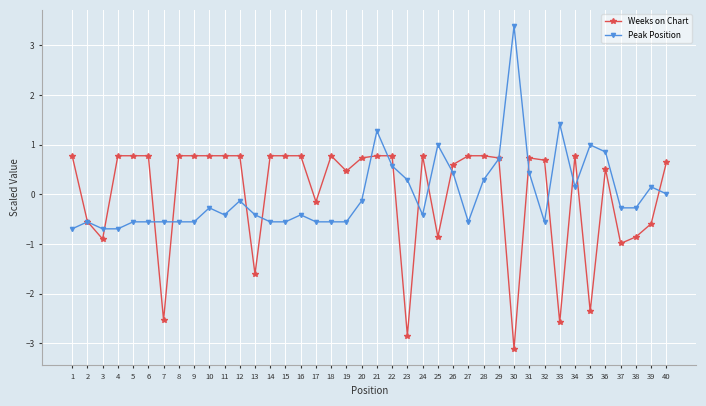

What is the difference between the highest and lowest values at 13?

1.2